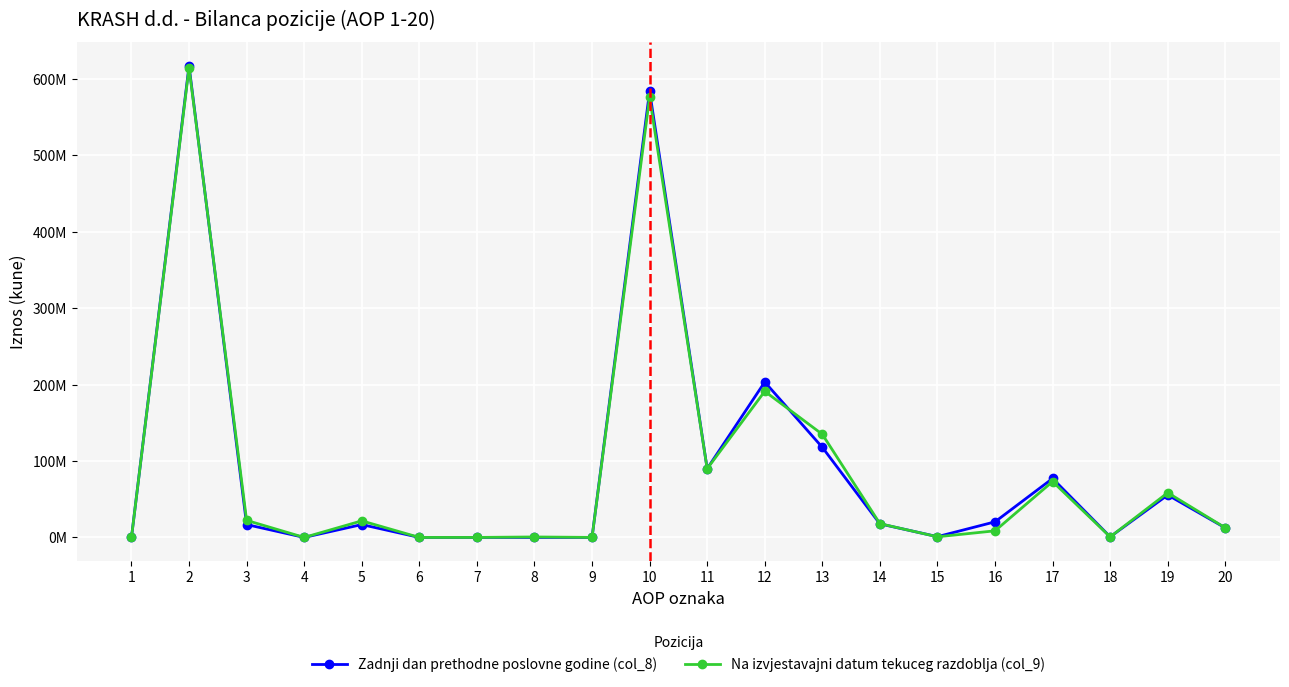

What is the sum of the Na izvjestavajni datum tekuceg razdoblja (col_9) values at 8 and 9?

630160